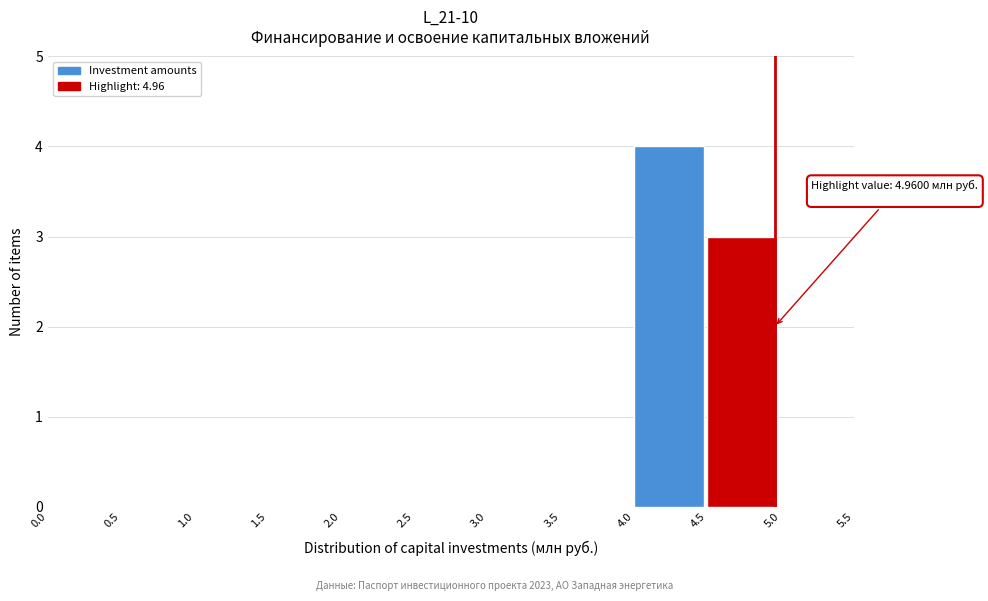

Which range on the x-axis has the tallest bar?

4.0 to 4.5